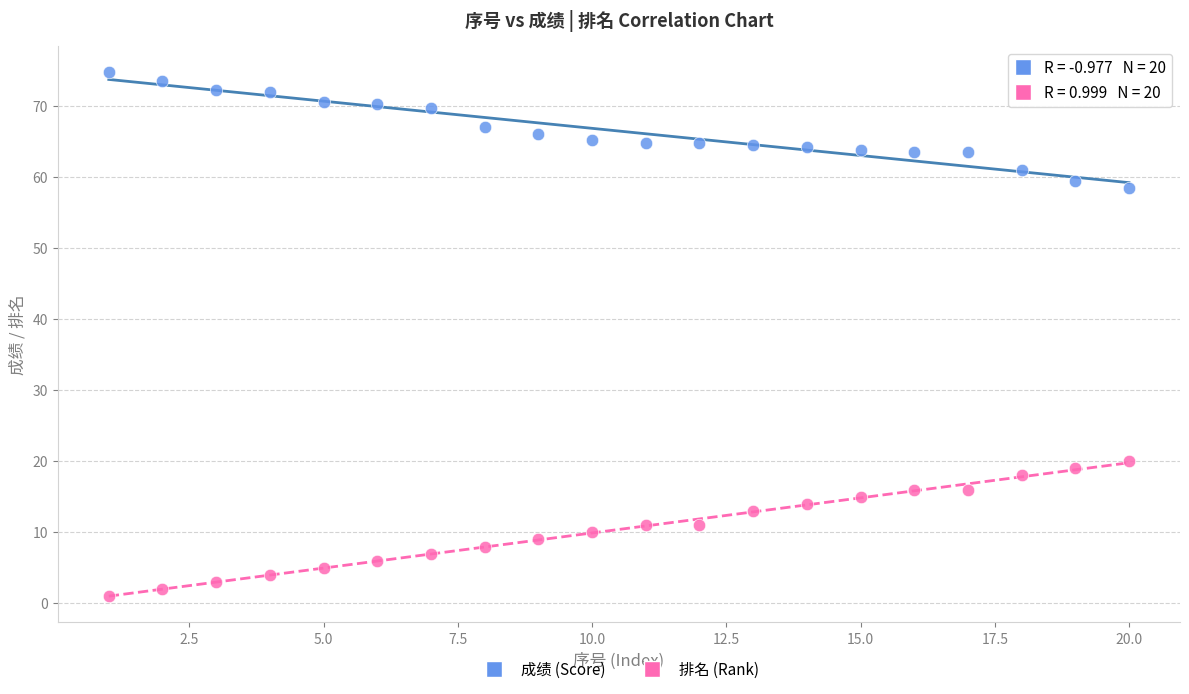

Across all series, what Y value is closest to 37?

20.0